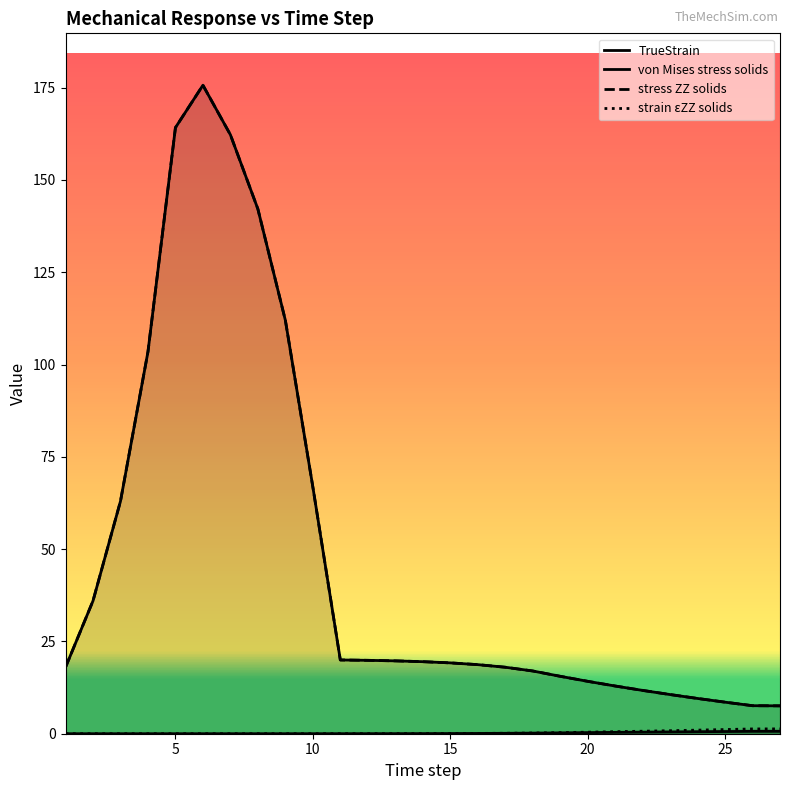

Does the chart display data point markers on the line(s)?

No